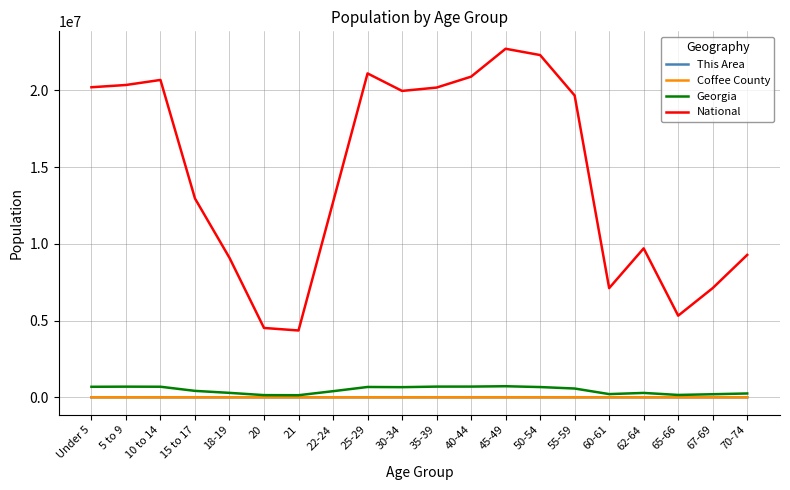

Which series has the largest range (max minus min)?

National